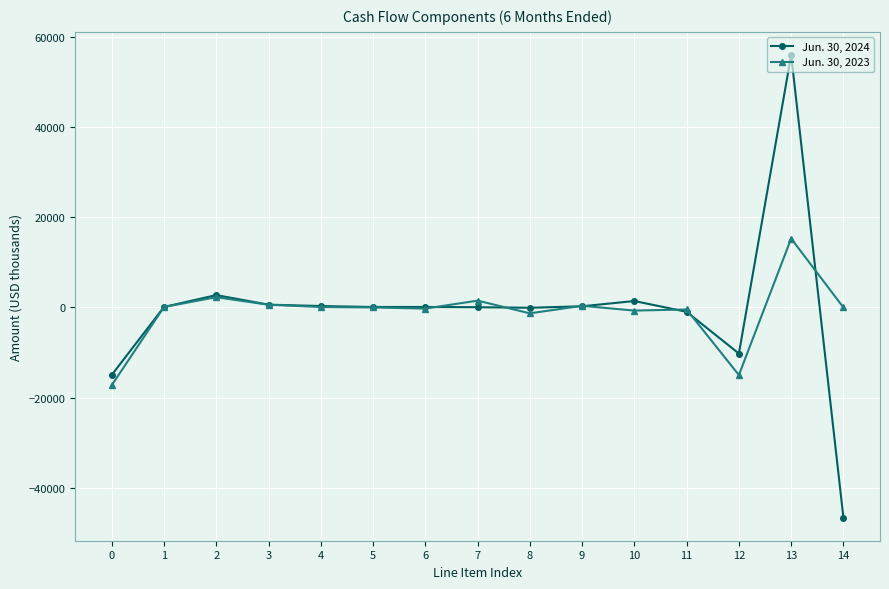

What is the total value across all series at 14?

-46568